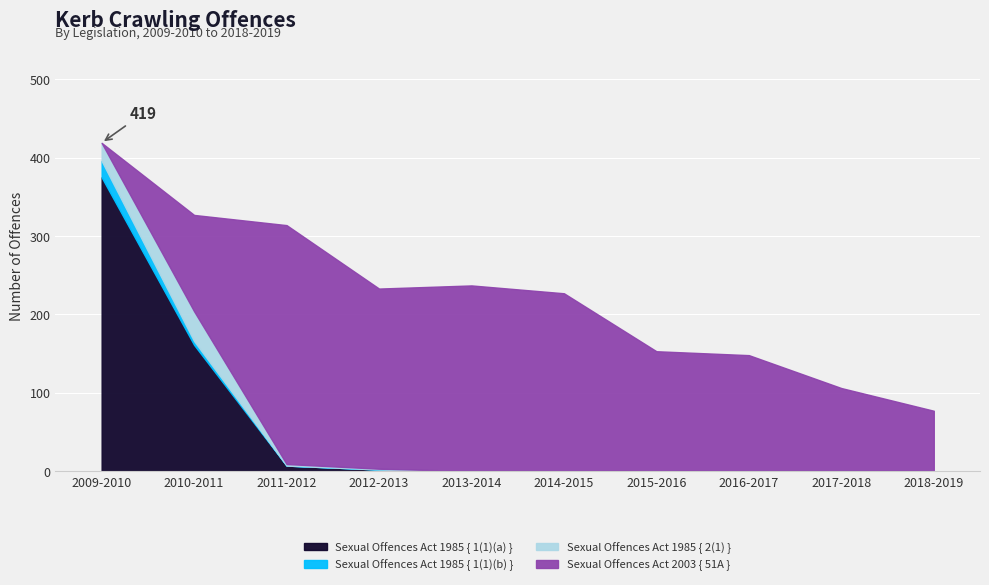

The value of Sexual Offences Act 1985 { 1(1)(a) } at 2016-2017 is 0. True or false?

True